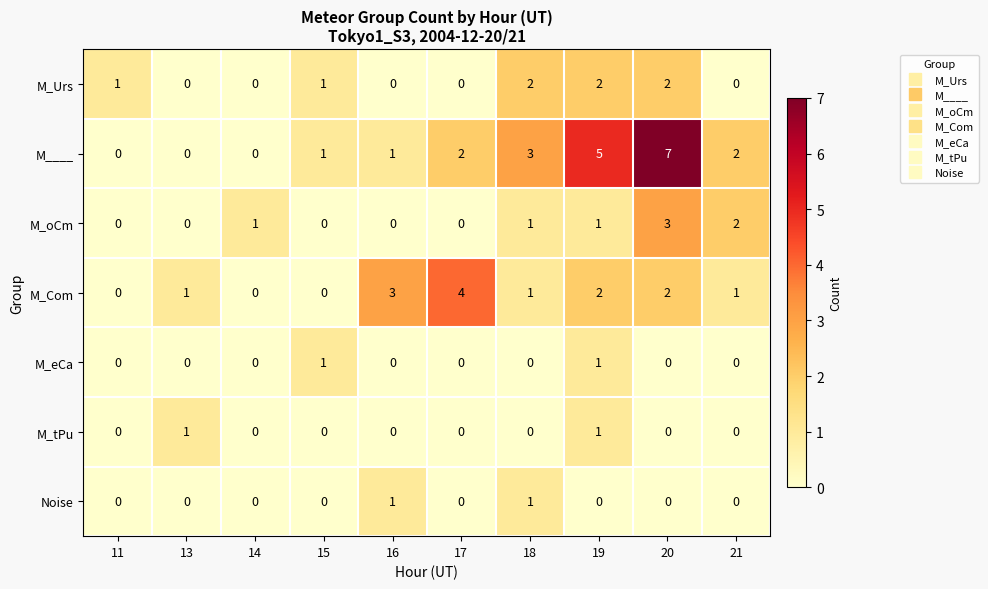

True or false: M_tPu has a value of 0 at 20.

True